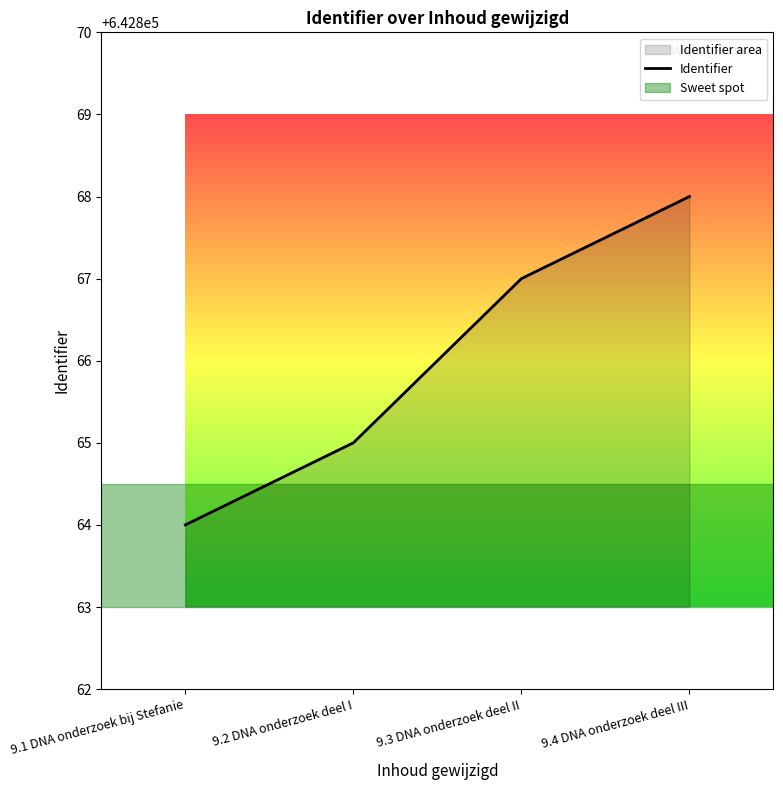

List the labels in order of value, smallest first.

9.1 DNA onderzoek bij Stefanie, 9.2 DNA onderzoek deel I, 9.3 DNA onderzoek deel II, 9.4 DNA onderzoek deel III